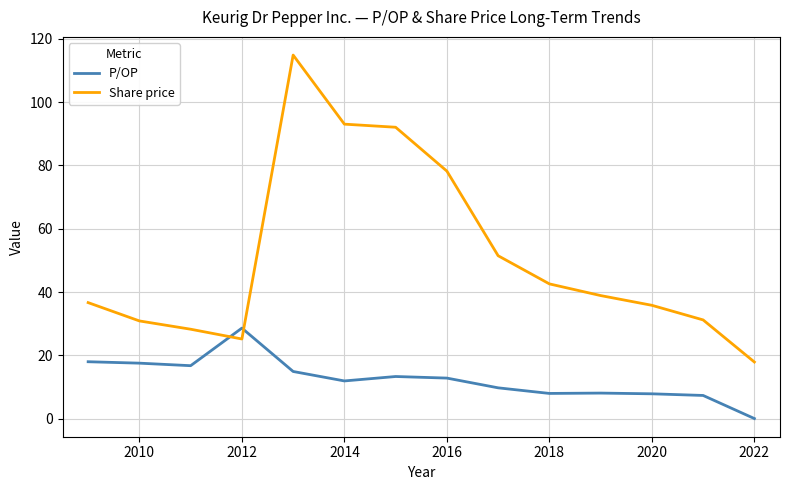

Which series has the largest range (max minus min)?

Share price